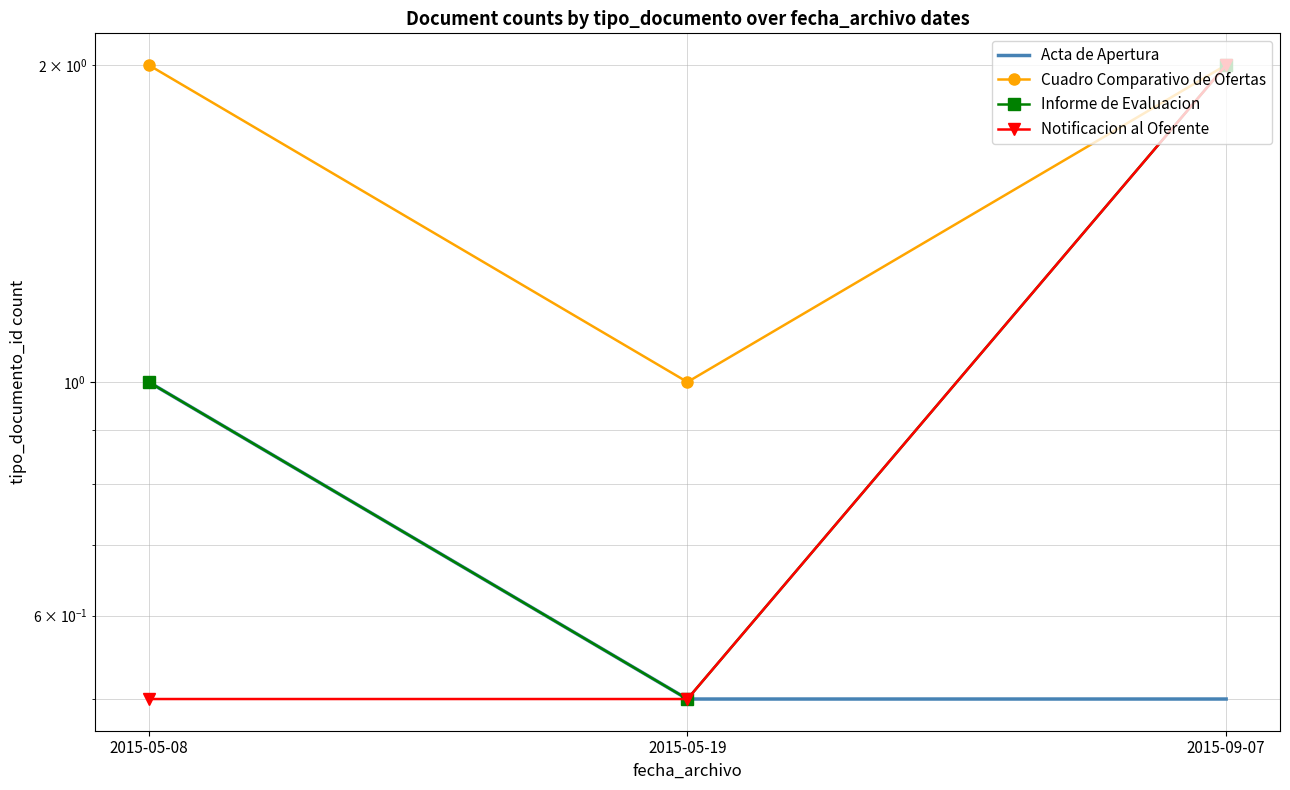

What is the sum of all Cuadro Comparativo de Ofertas values?

5.0